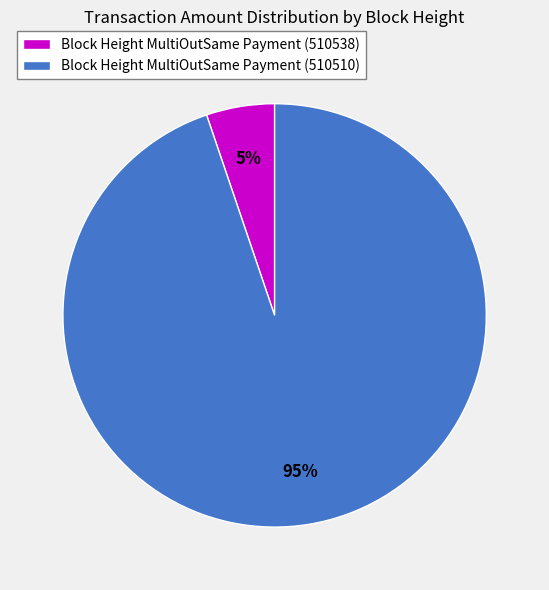

What is the smallest slice in the pie chart?

Block Height MultiOutSame Payment (510538)